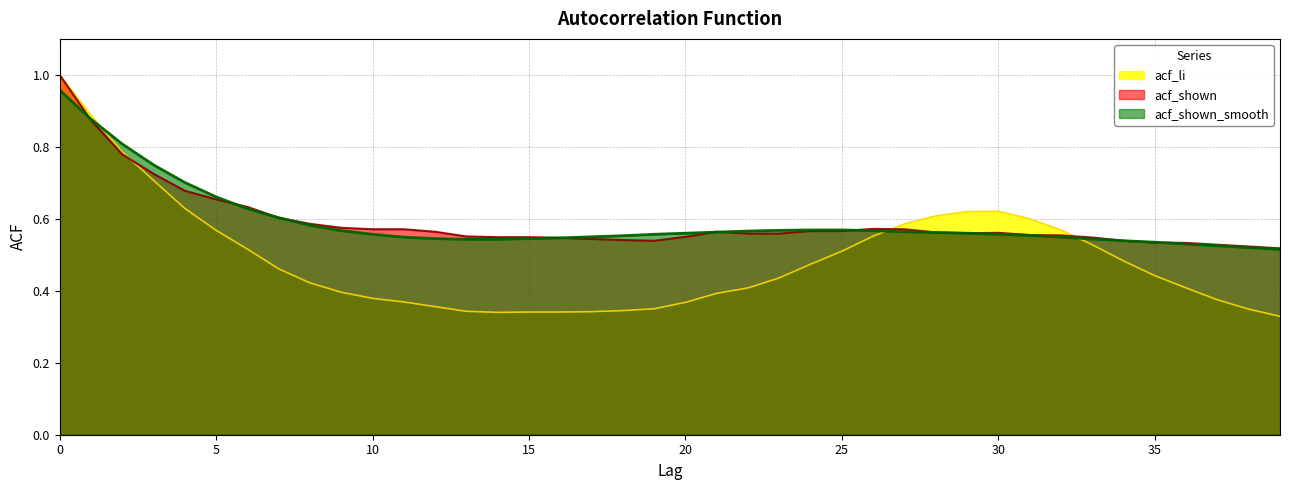

Is it true that acf_shown_smooth equals 0.3 at 30?

False